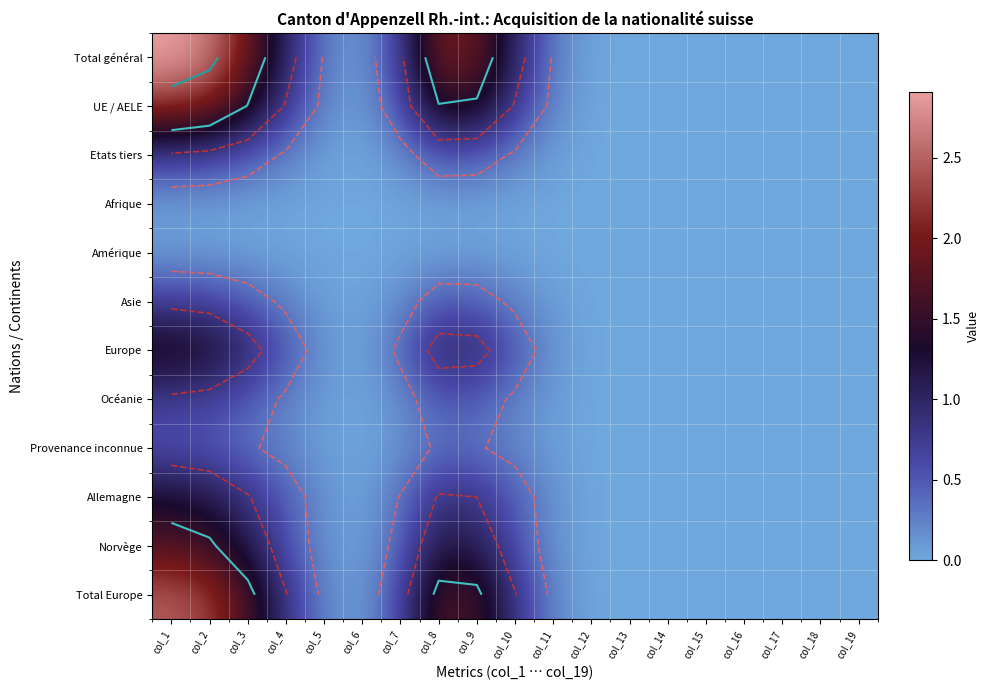

True or false: Total Europe has a value of 0.0 at col_16.

True